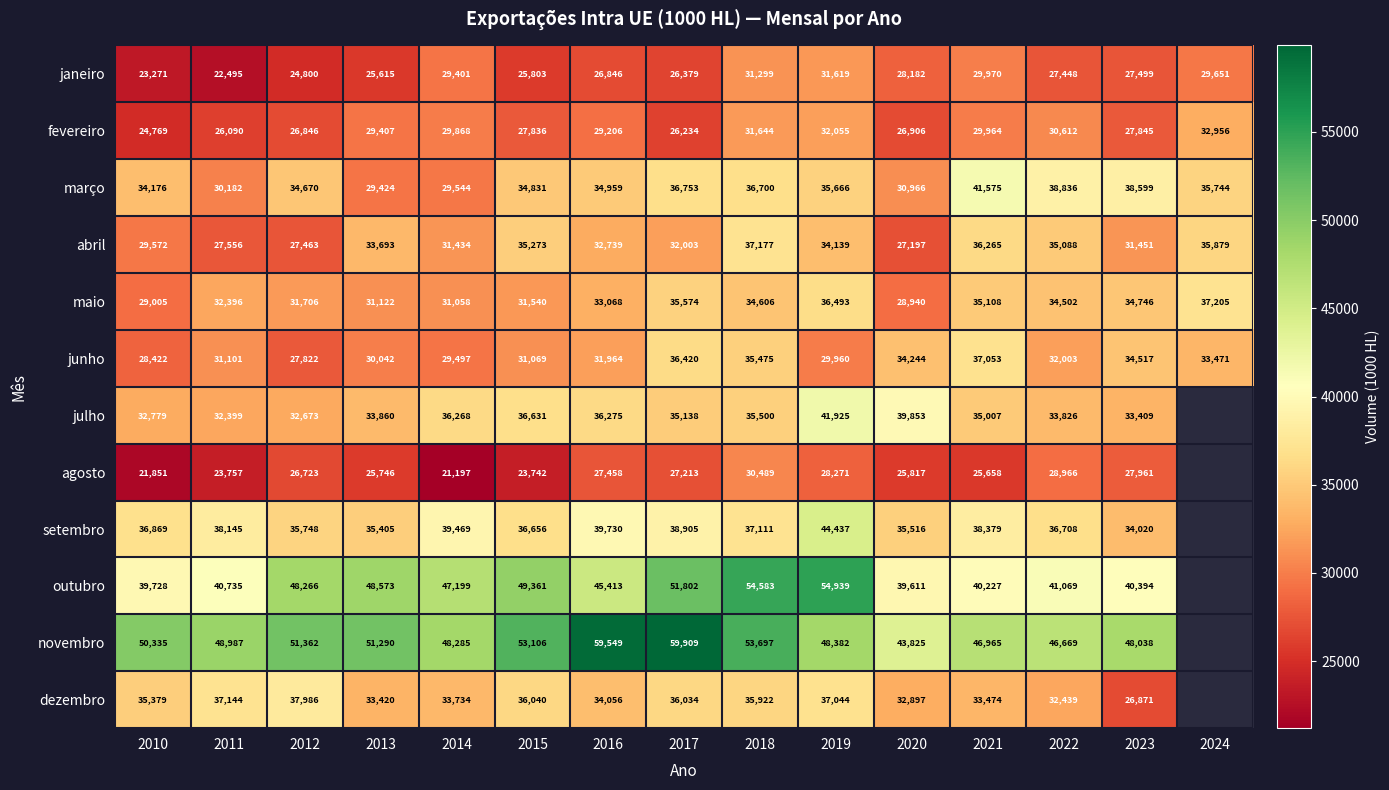

Which has a higher value, 2015 or 2014?

2014